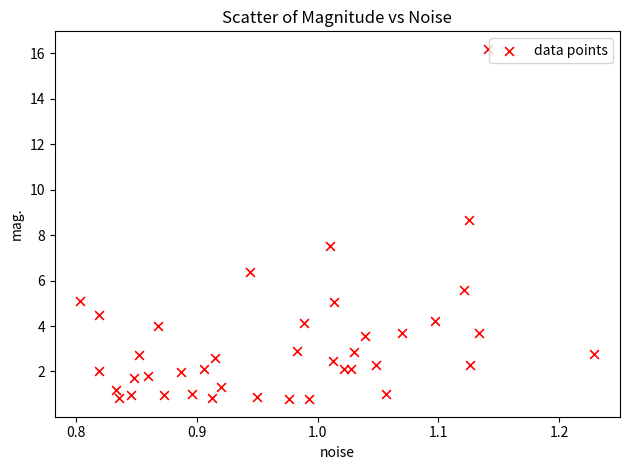

What is the range of Y values (max minus min)?

15.4